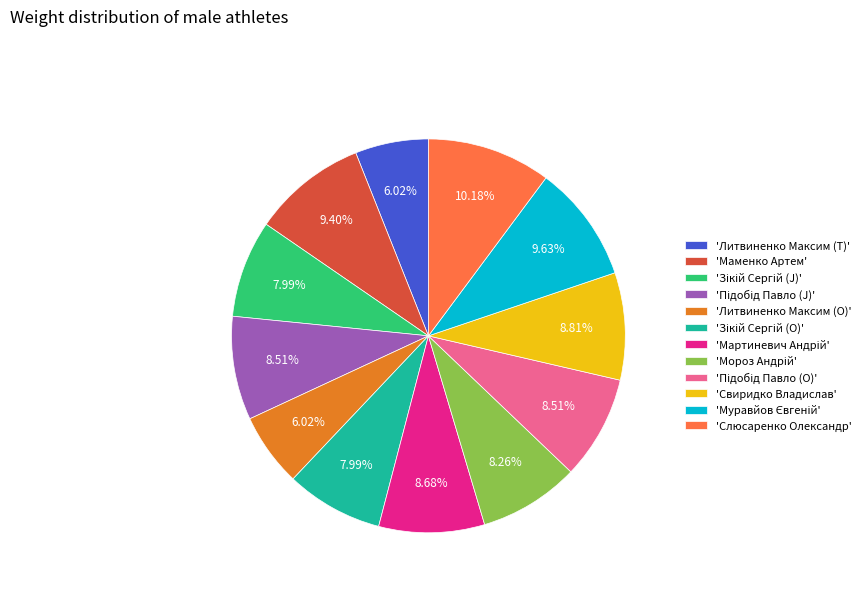

How many segments does this pie chart have?

12